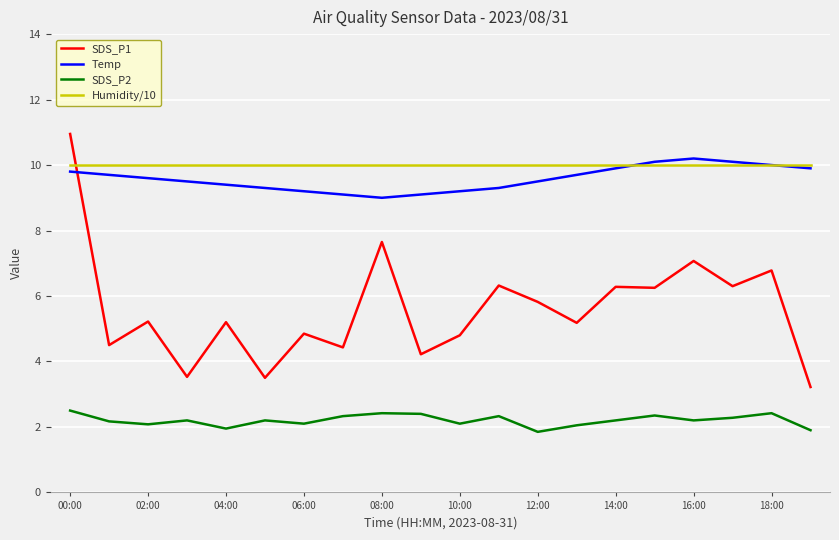

What is the minimum value shown in the chart?

1.9